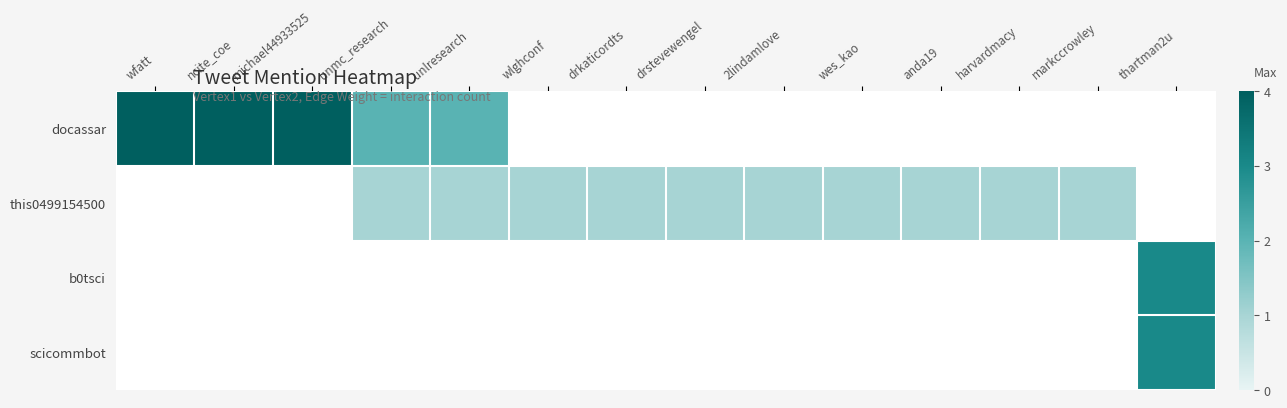

Which series has the largest range (max minus min)?

docassar